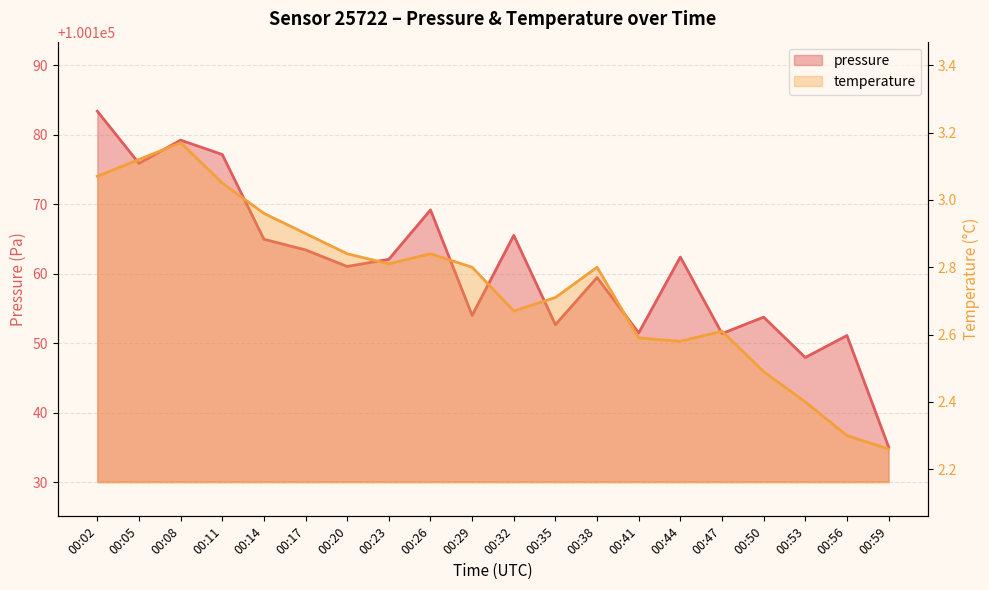

Rank the categories by pressure value from highest to lowest.

00:02, 00:08, 00:11, 00:05, 00:26, 00:32, 00:14, 00:17, 00:44, 00:23, 00:20, 00:38, 00:29, 00:50, 00:35, 00:41, 00:47, 00:56, 00:53, 00:59